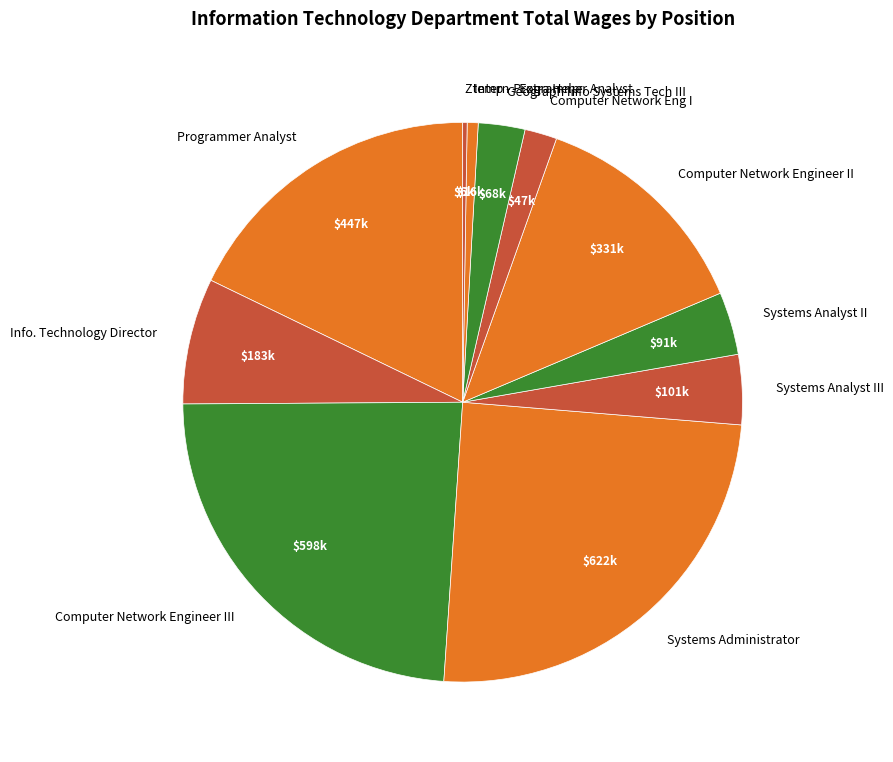

The Computer Network Eng I slice represents 2% of the pie. True or false?

True